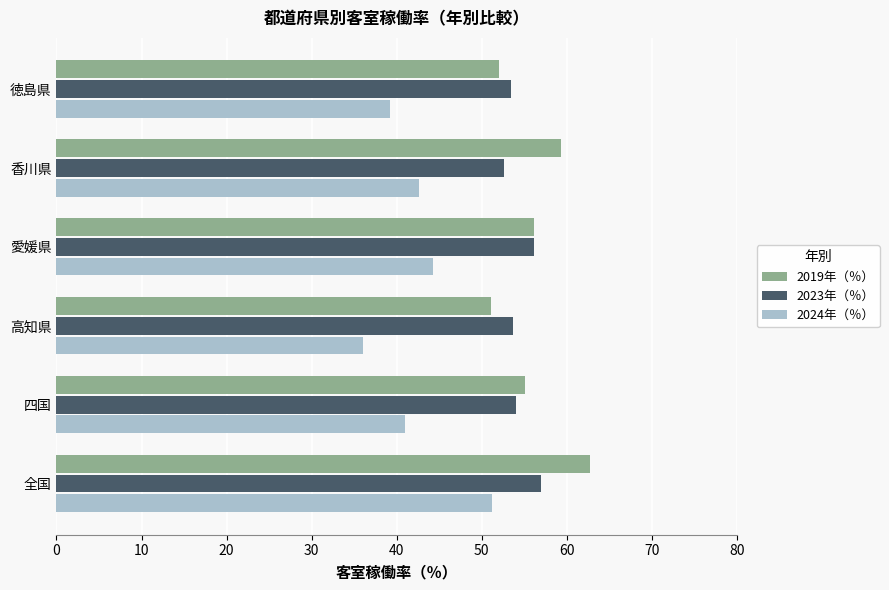

What value does the 2023年（％） series have at 愛媛県?

56.1